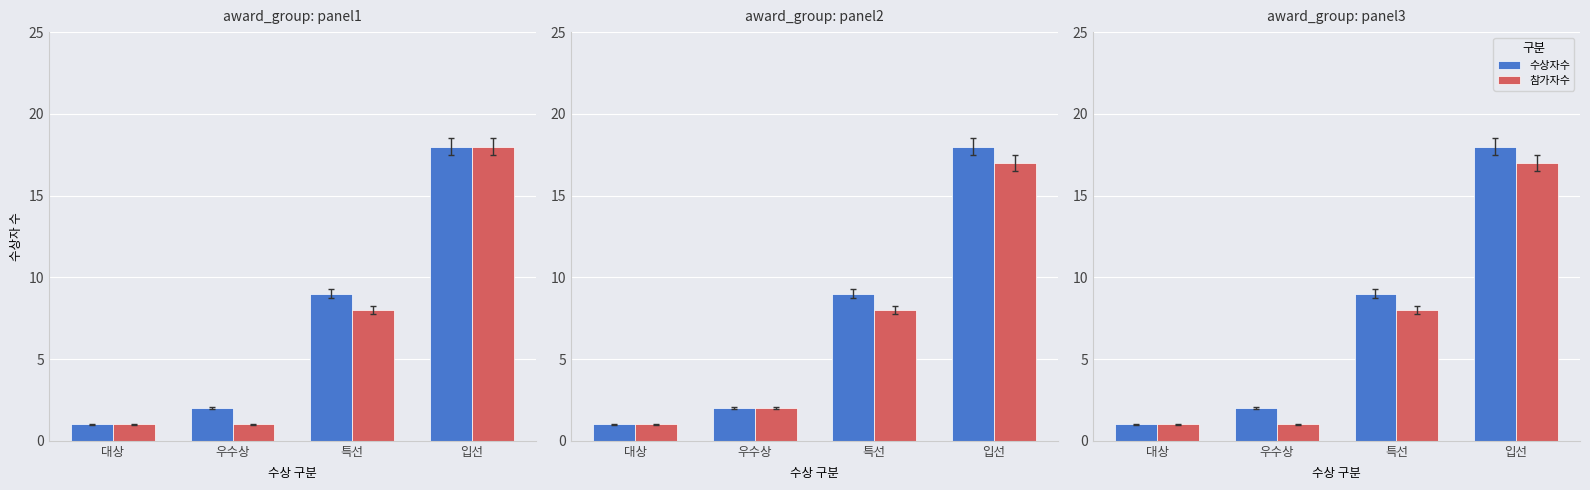

True or false: 수상자수 has a value of 2 at 우수상.

True